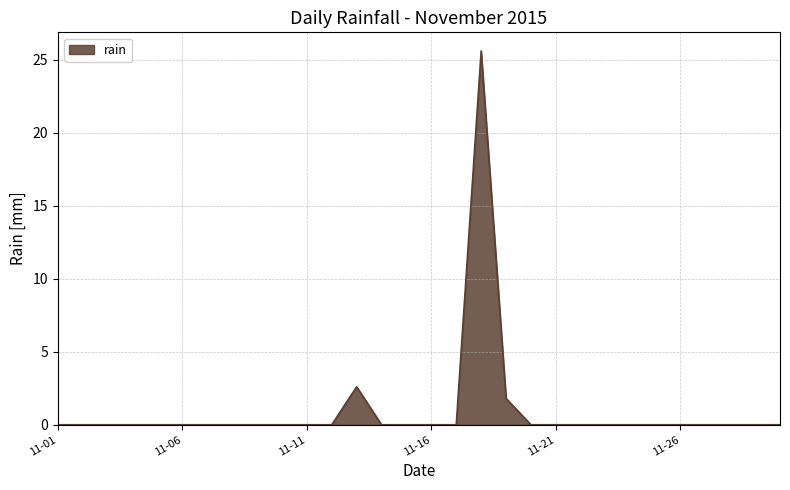

What is the maximum value shown in the chart?

25.6